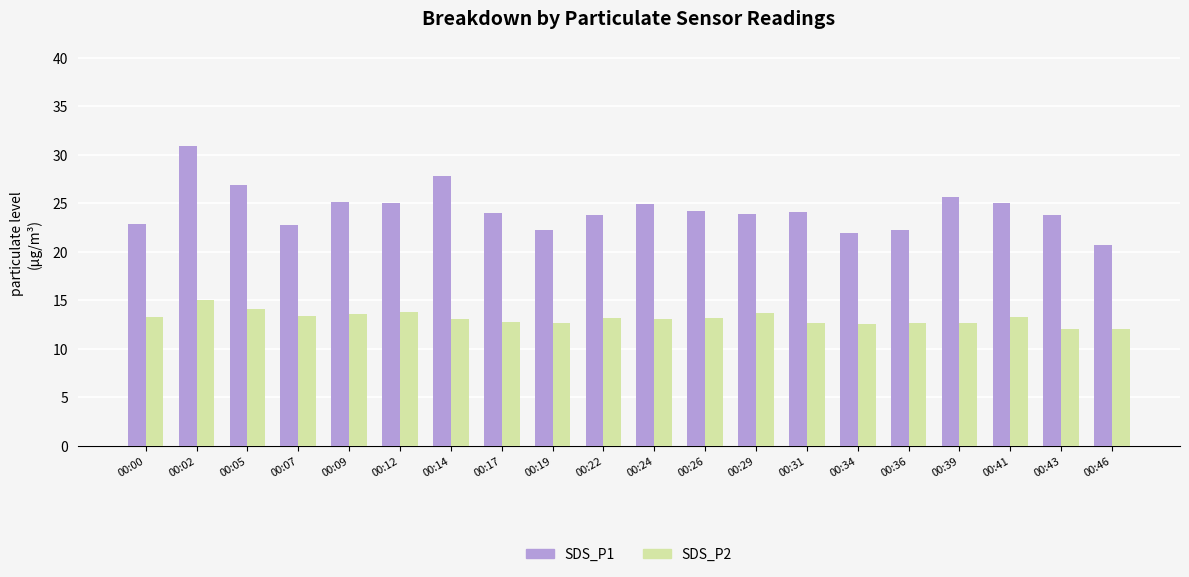

How many categories are shown in the chart?

20